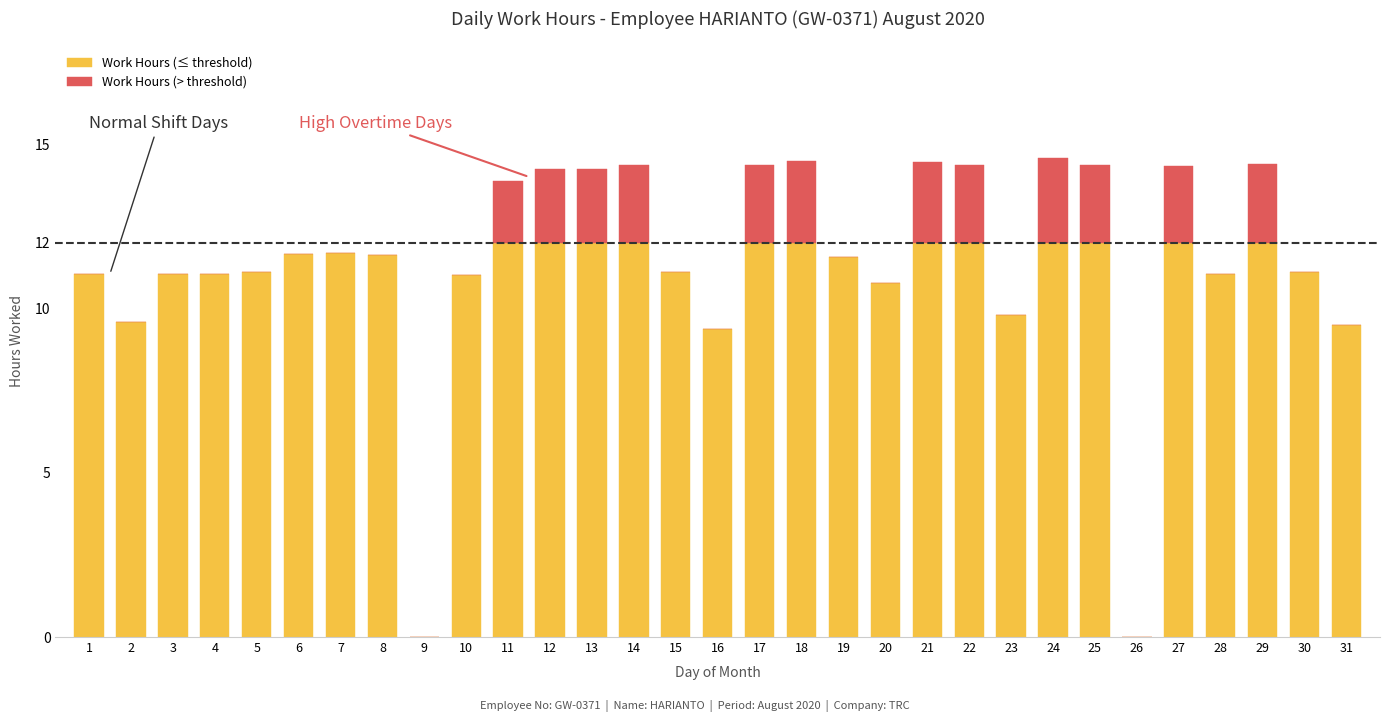

What is the total value across all series at 24?

14.6